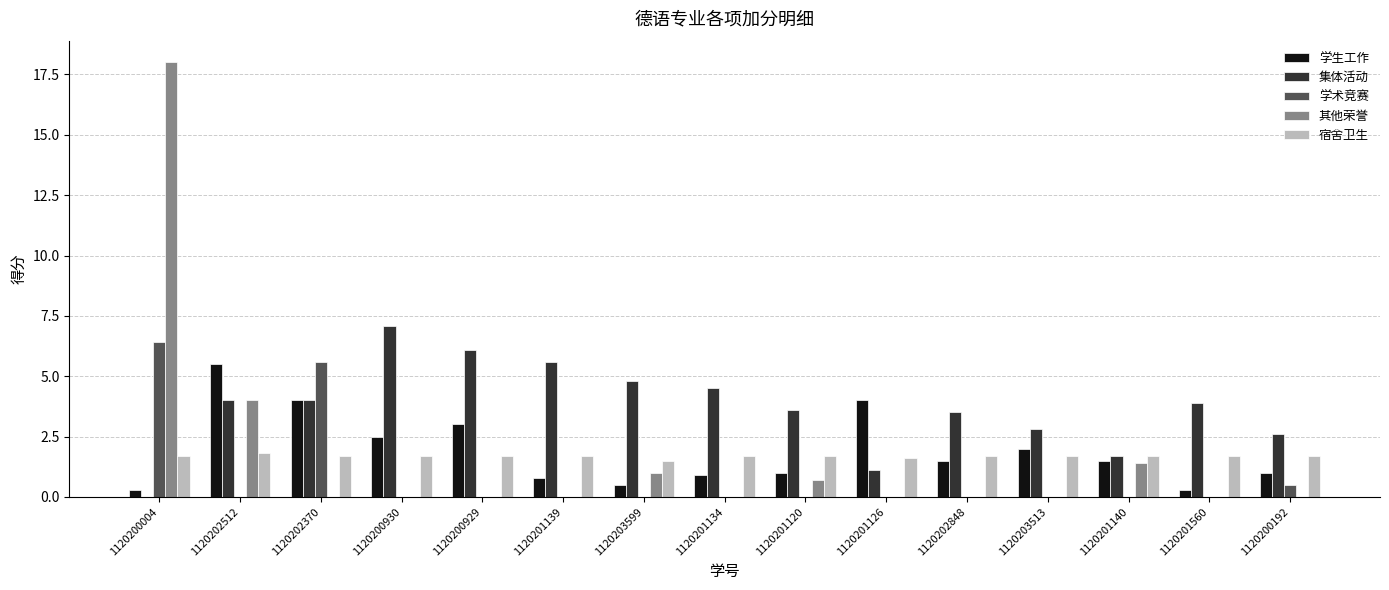

How many values in 集体活动 are above zero?

14